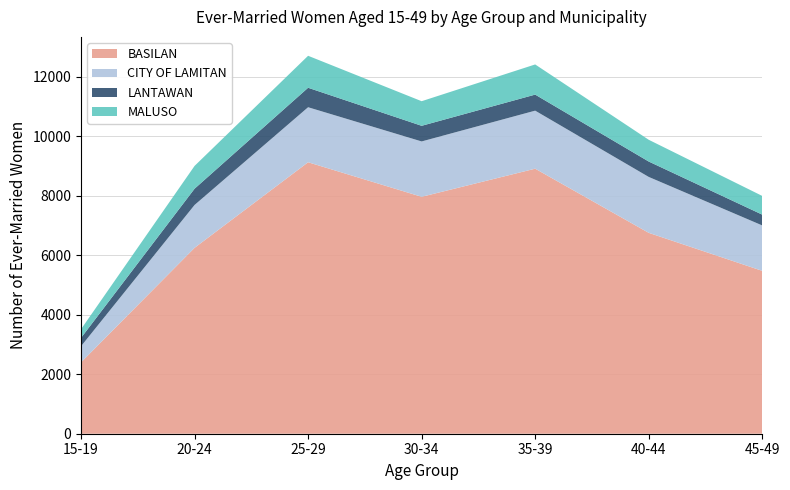

What are all the series names shown in the legend?

BASILAN, CITY OF LAMITAN, LANTAWAN, MALUSO